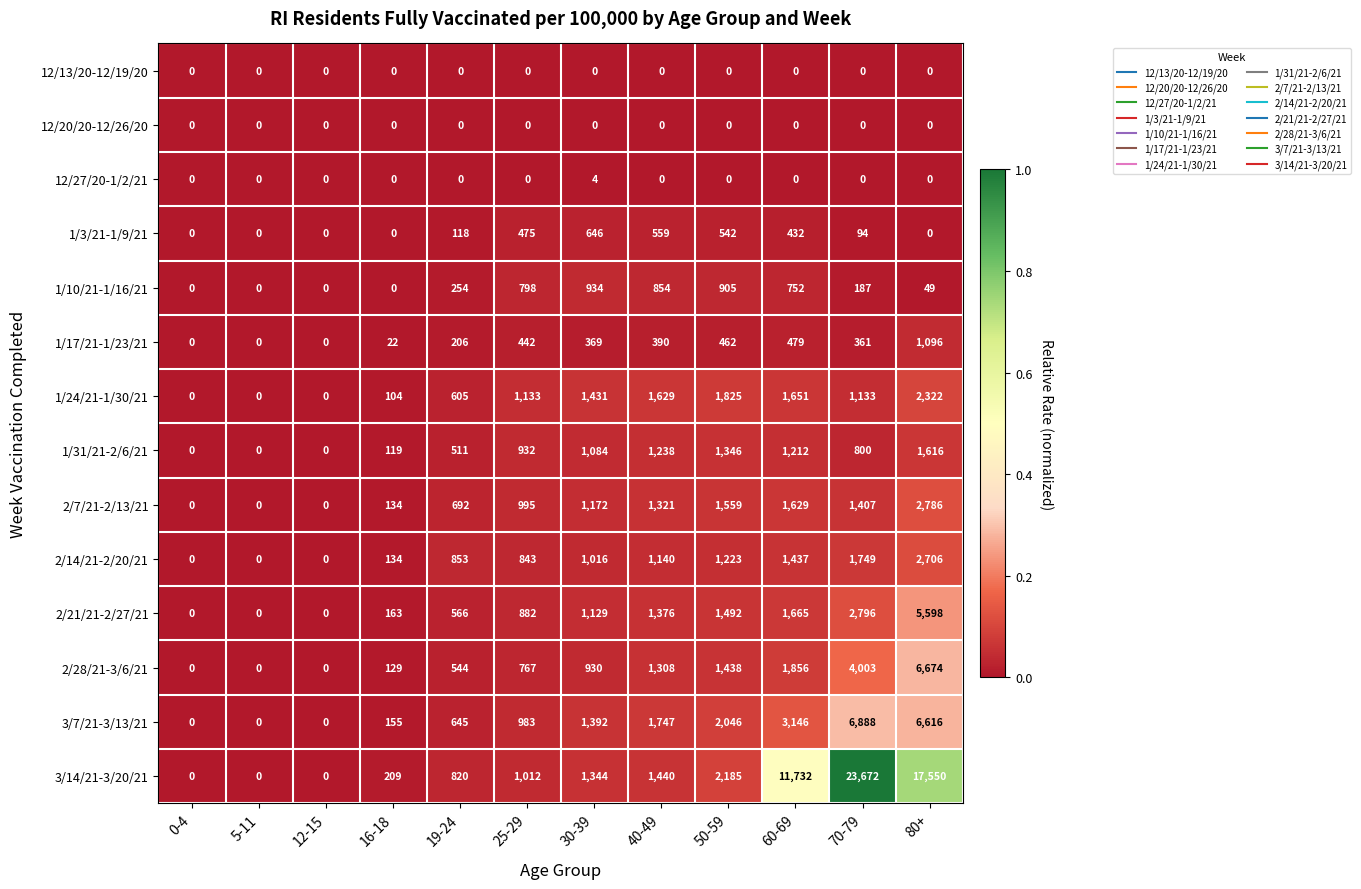

Which series has the largest total across all categories?

3/14/21-3/20/21